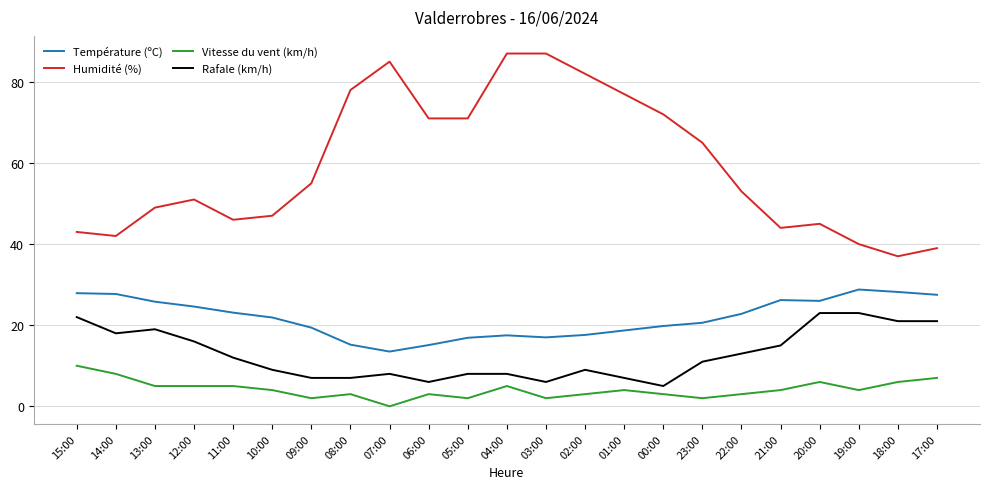

At which label does Rafale (km/h) first exceed 11?

15:00